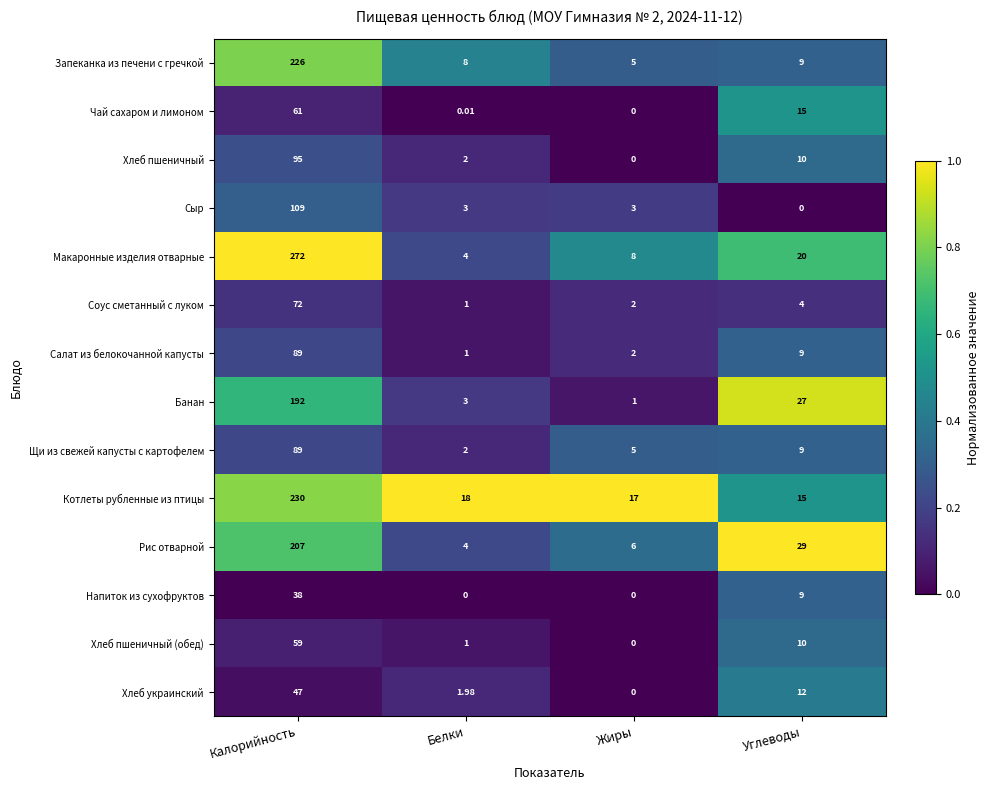

What is the difference between the highest and lowest values at Белки?

18.0